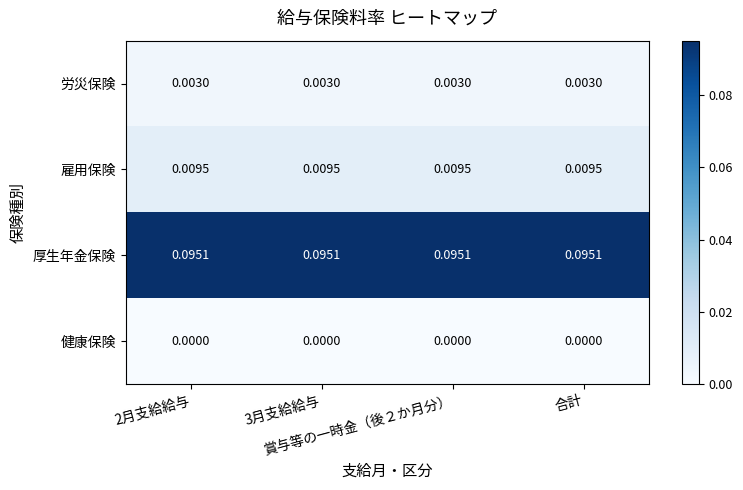

List the series in order of their peak value, lowest first.

健康保険, 労災保険, 雇用保険, 厚生年金保険